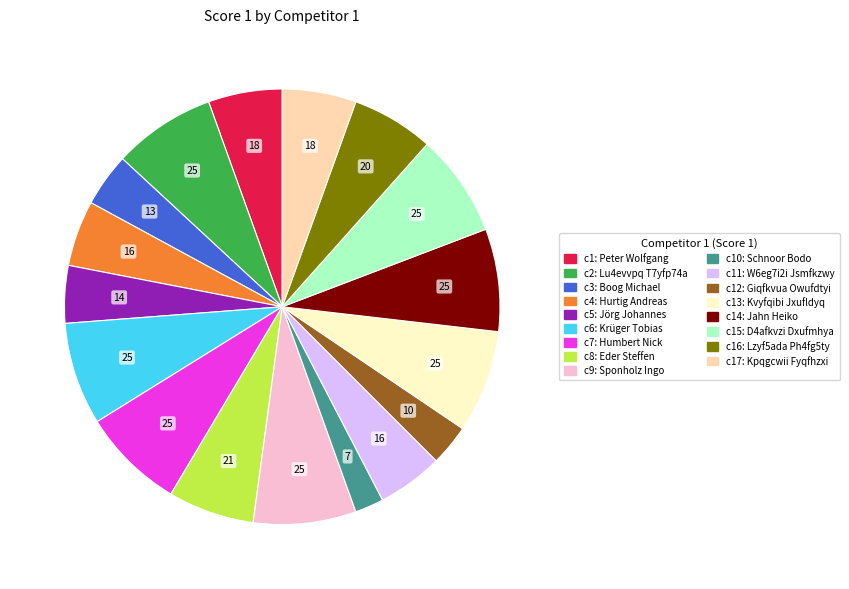

Does any single category account for the majority?

No